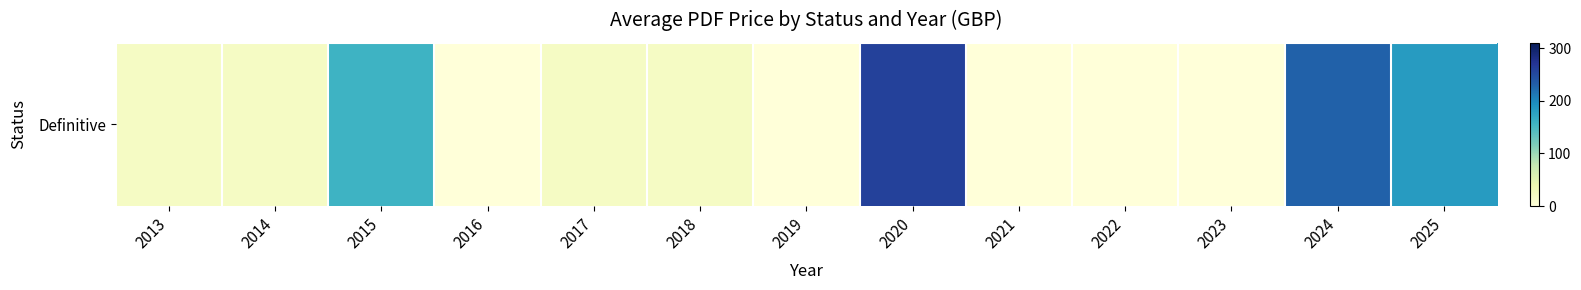

How many categories are shown in the chart?

13